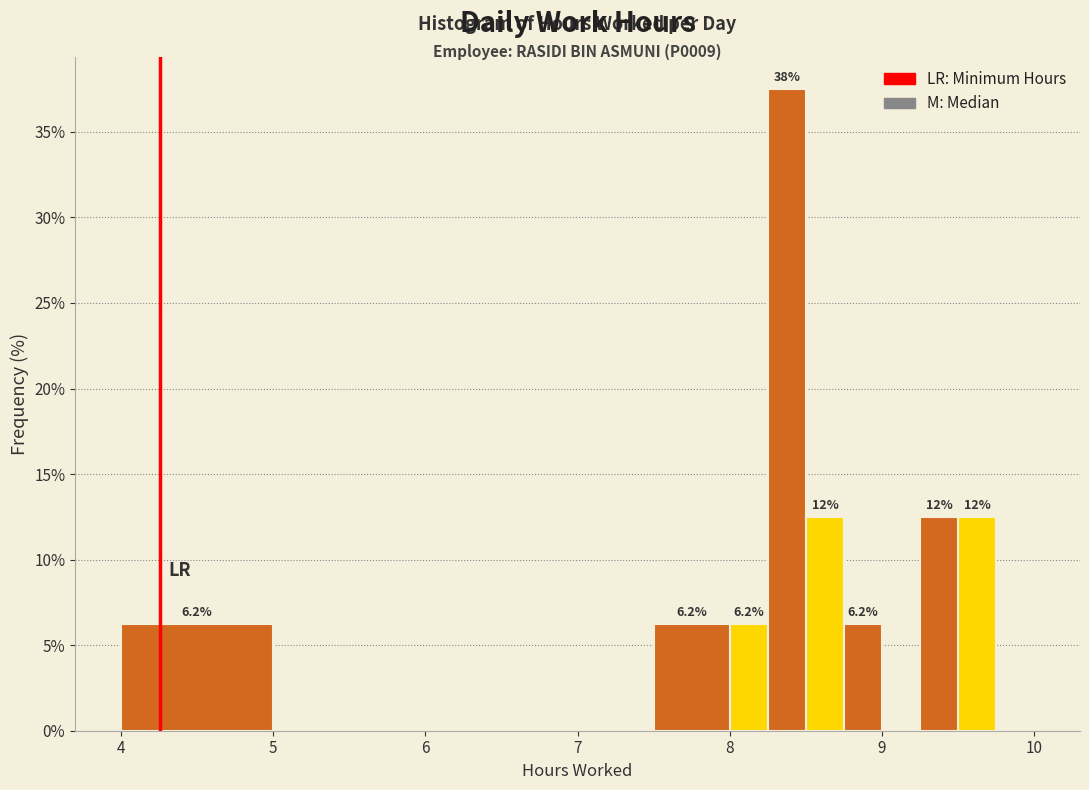

Around what value on the x-axis is the tallest bar? Give the approximate position of its centre, as read against the axis.

8.4